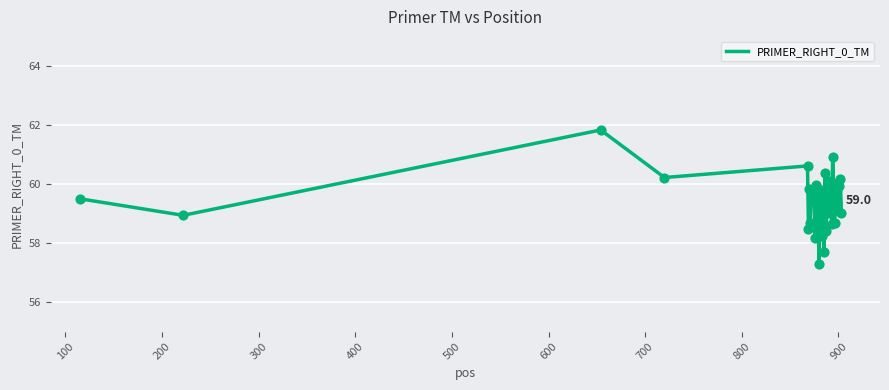

What is the difference between the maximum and minimum values?

4.5